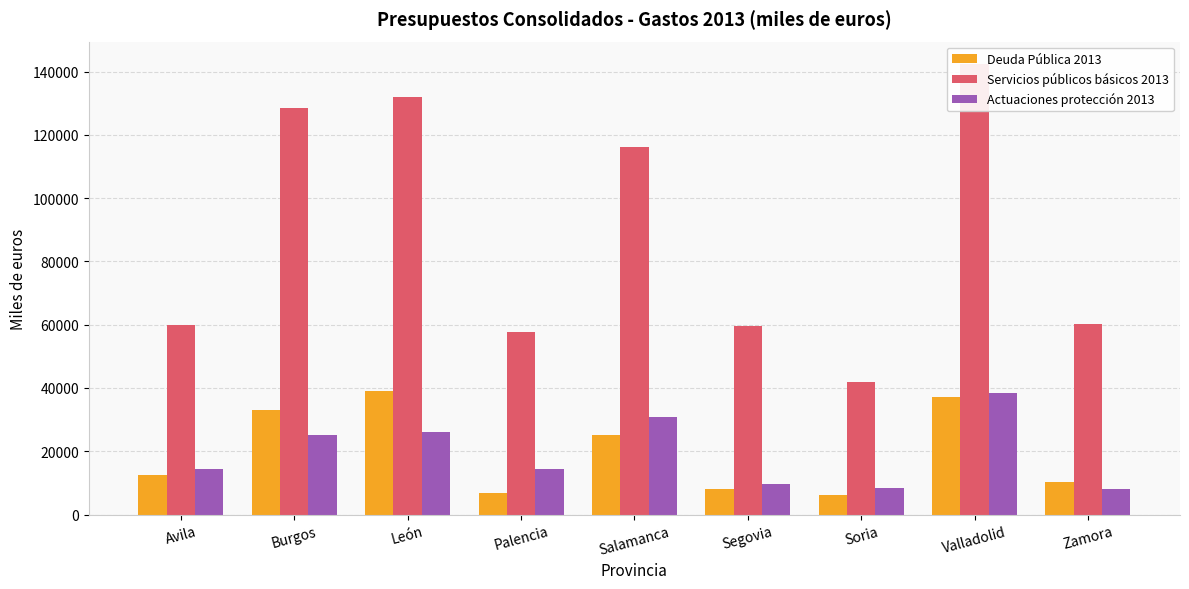

How many groups of bars are there?

9